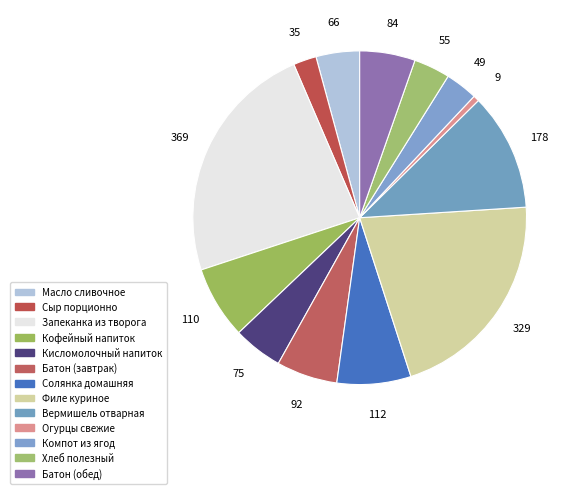

To the nearest percent, what is the average slice percentage?

8%